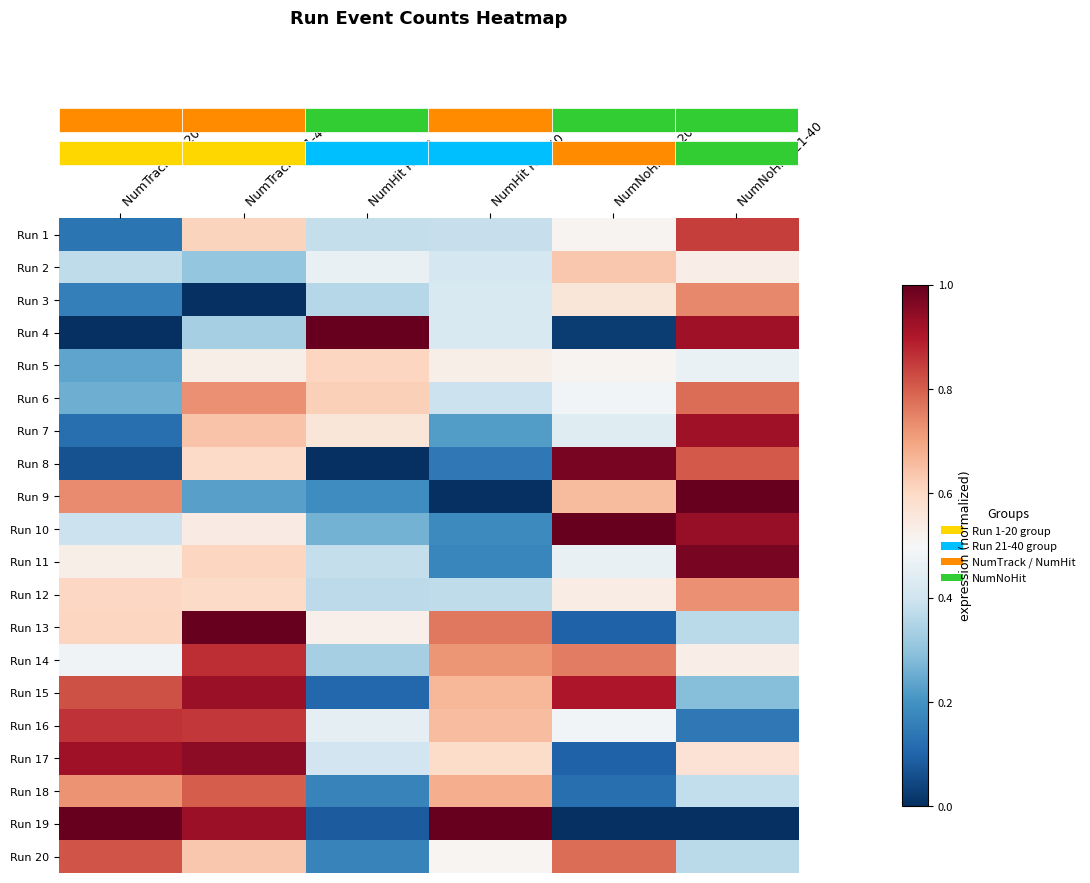

At which category is the sum across all series the highest?

NumTrack R21-40